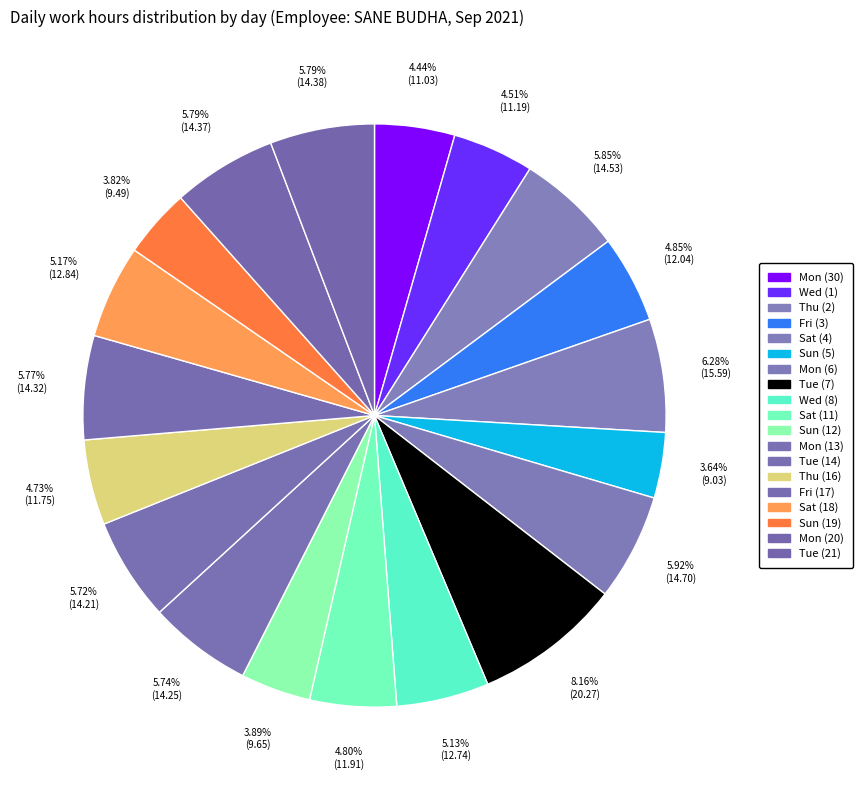

How many segments does this pie chart have?

19